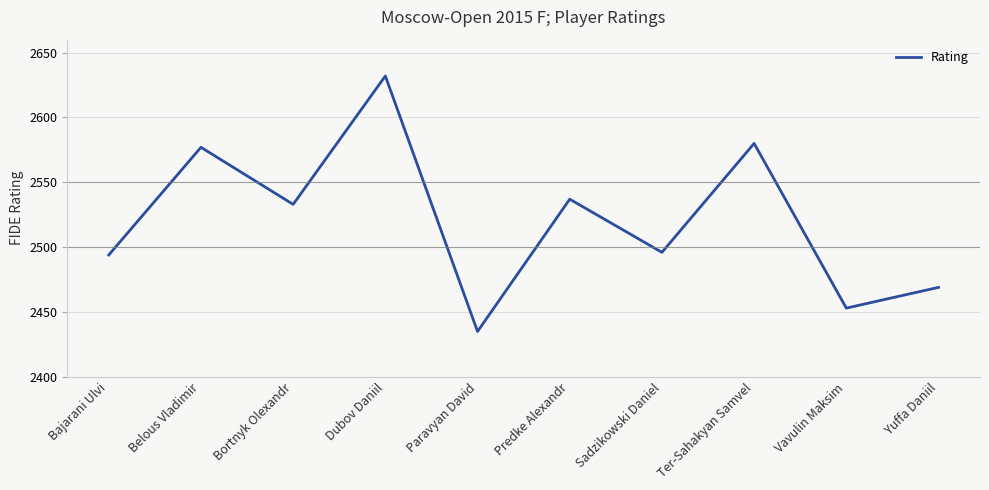

What is the average value?

2521